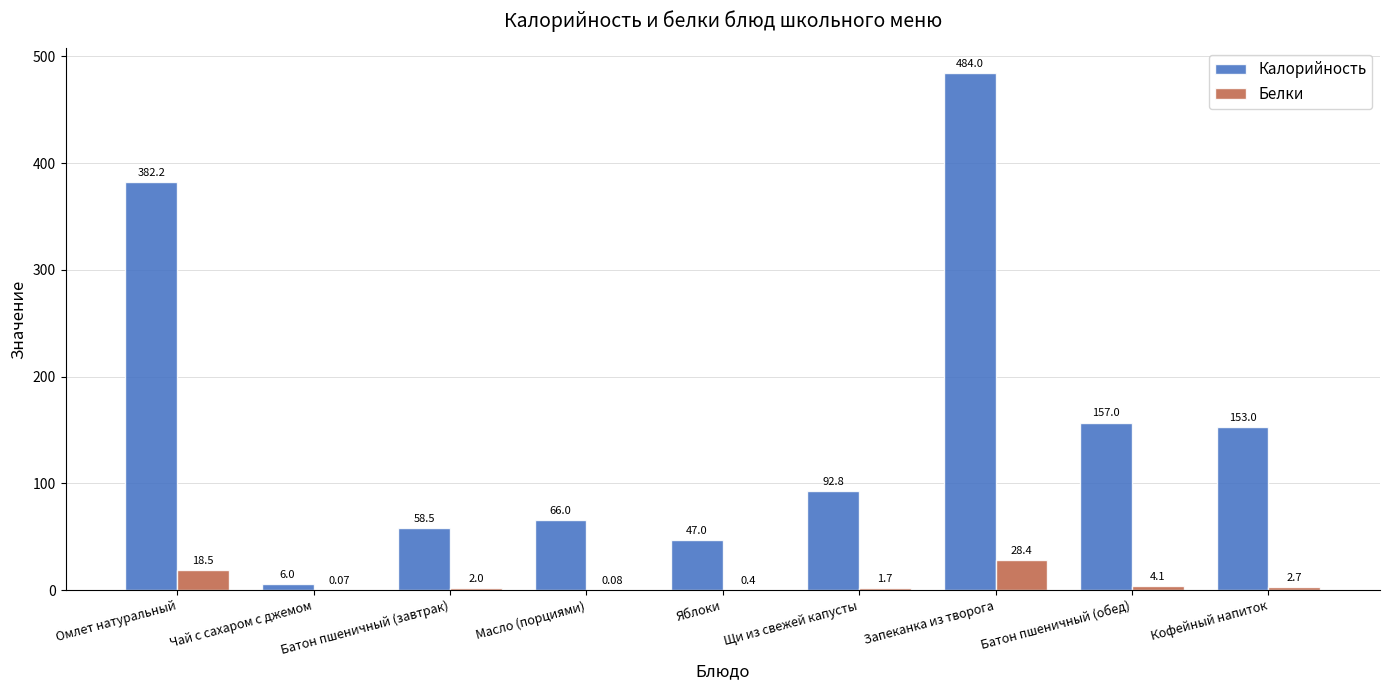

Which series changed the most between Батон пшеничный (завтрак) and Батон пшеничный (обед)?

Калорийность